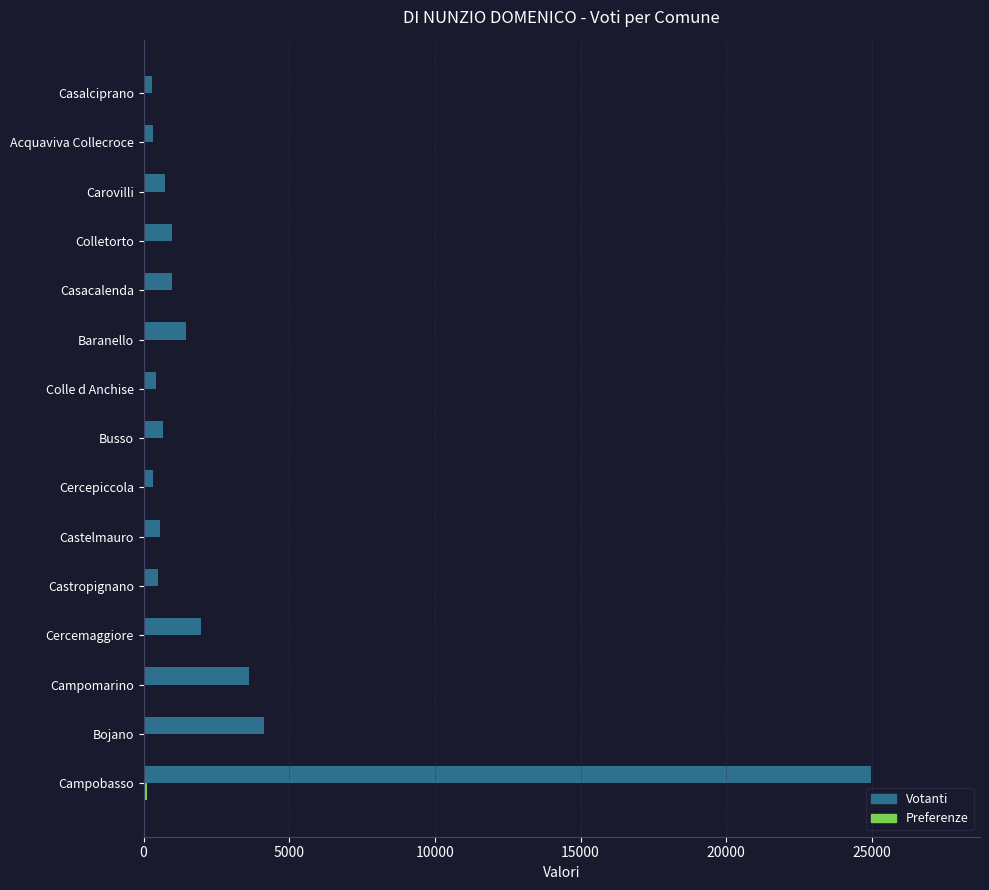

True or false: Votanti has a value of 984 at Casacalenda.

True